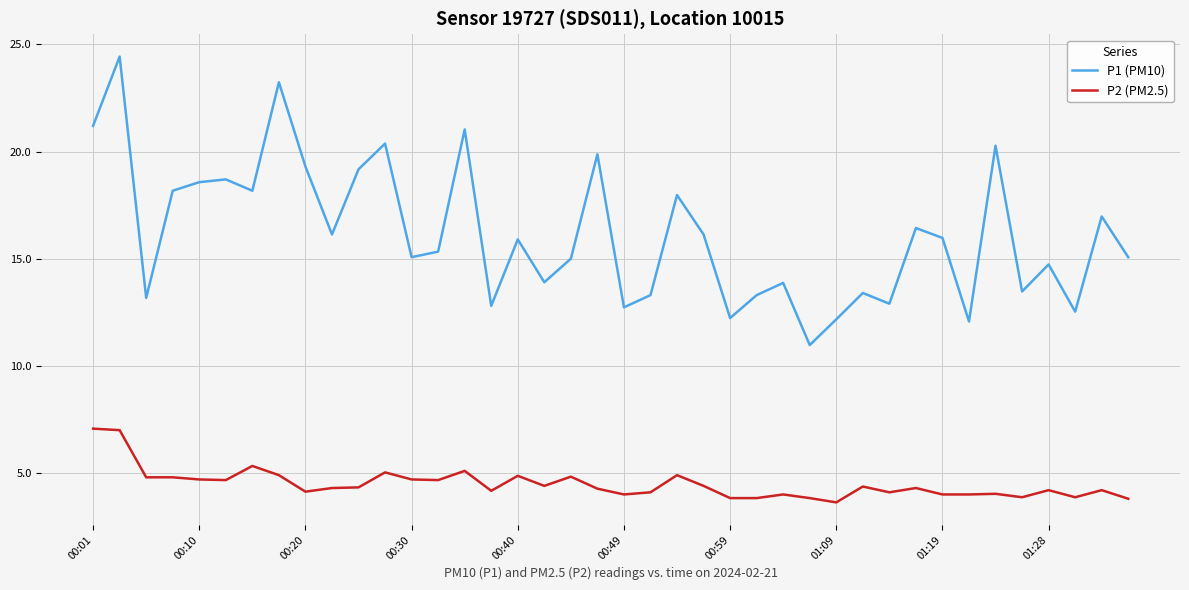

True or false: P2 (PM2.5) and P1 (PM10) intersect in this chart.

False